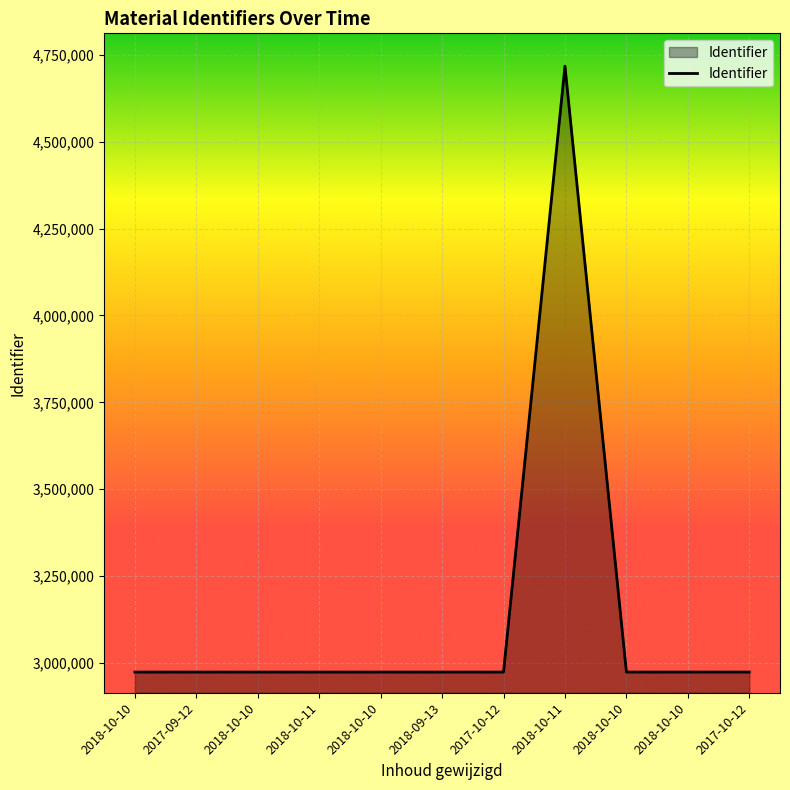

True or false: the data shows 1702062 at 2018-10-10.

False